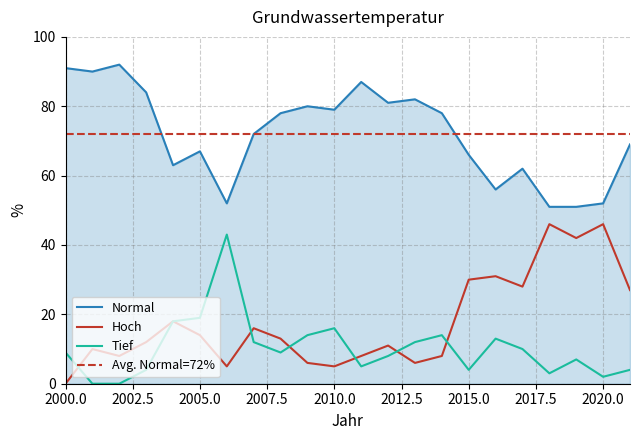

Where does the Normal series first go above 78?

2000.0